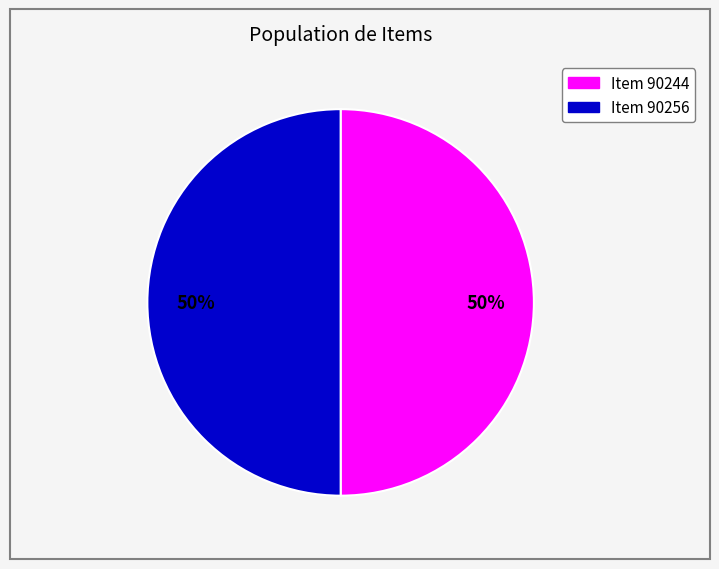

Is it true that Item 90256 is 39% of the pie?

False